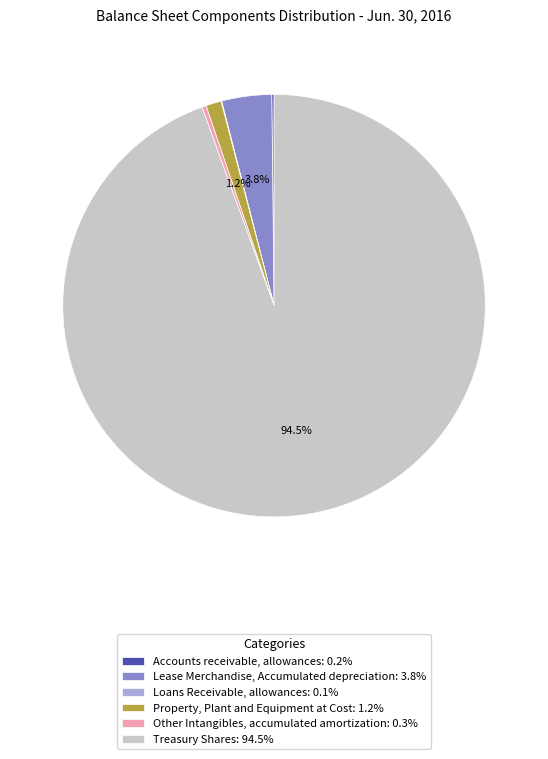

Does any single category account for the majority?

Yes